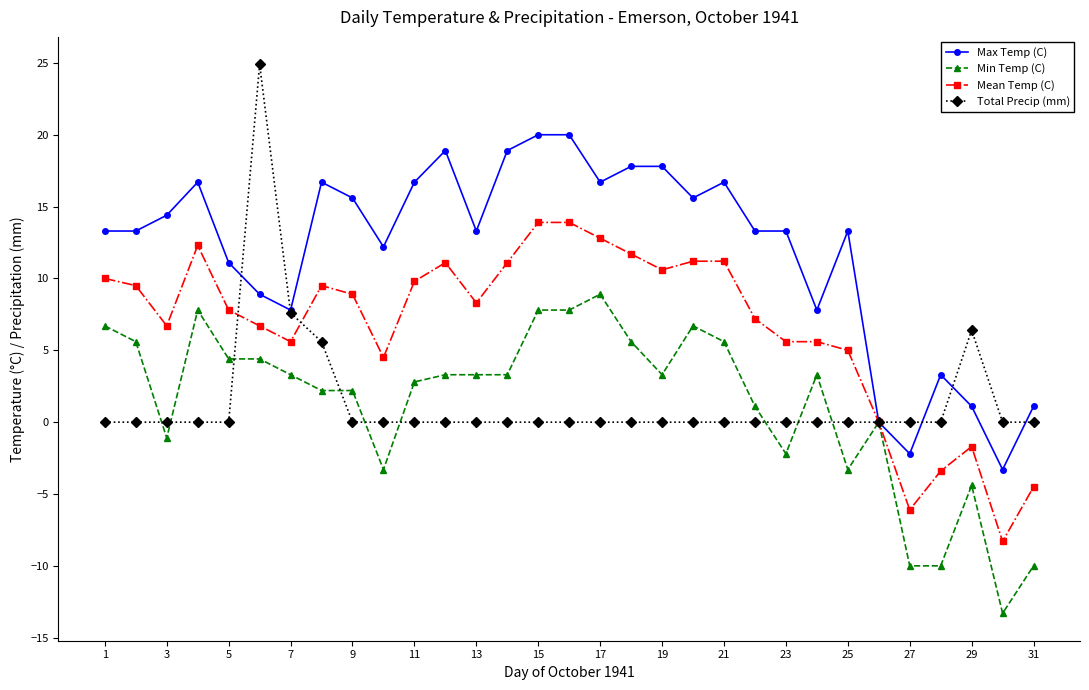

What is the sum of all Max Temp (C) values?

370.1